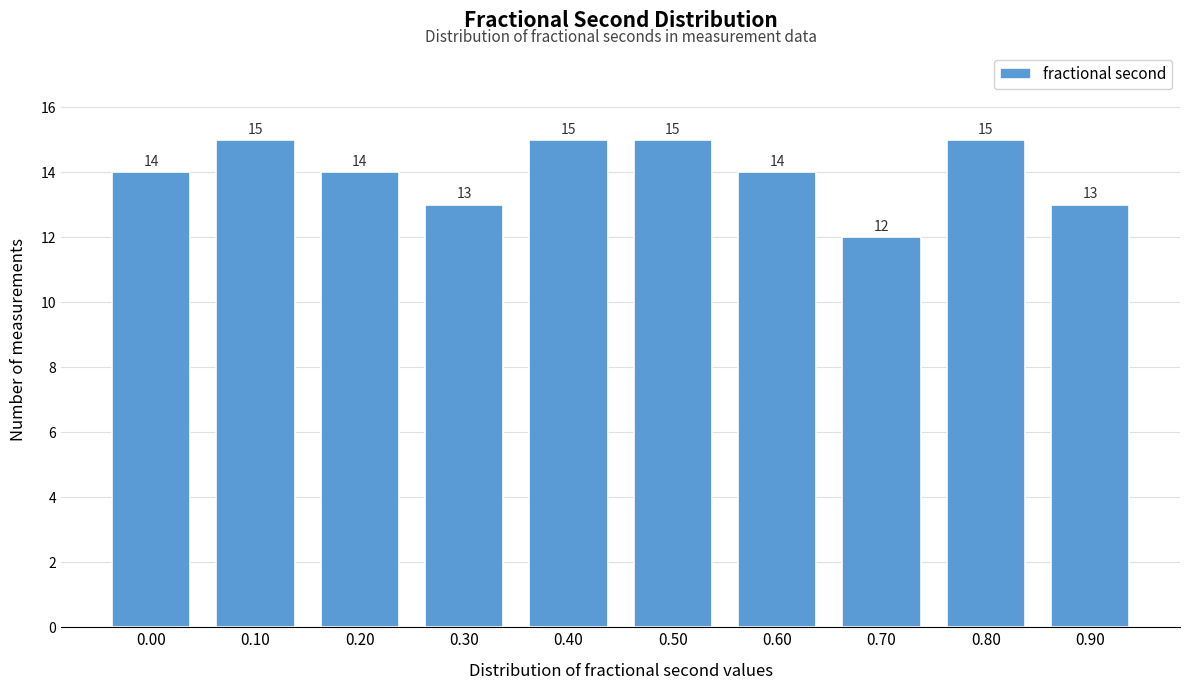

Reading left to right, list all the values displayed in this chart.

14	15	14	13	15	15	14	12	15	13